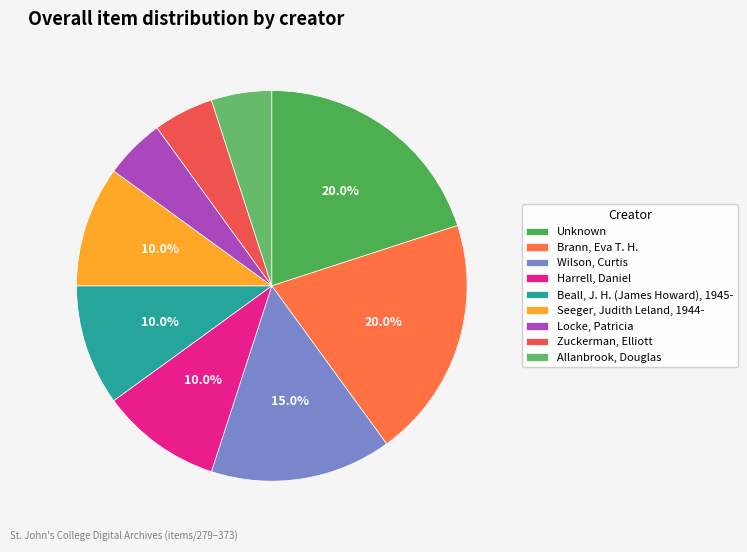

To the nearest percent, what is the difference between the Seeger, Judith Leland, 1944- and Allanbrook, Douglas slice percentages?

5%